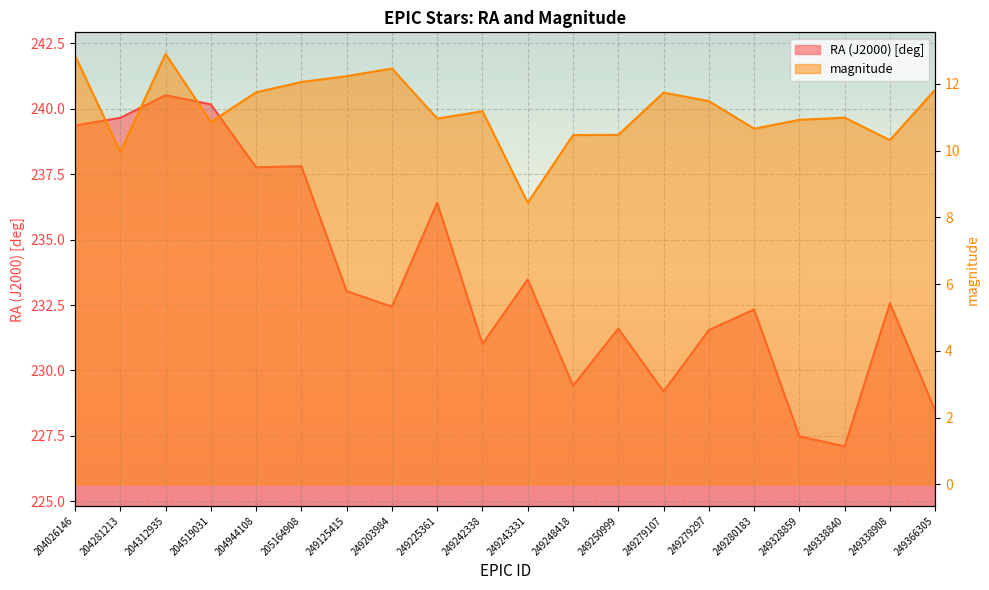

Which series has the largest total across all categories?

RA (J2000) [deg]